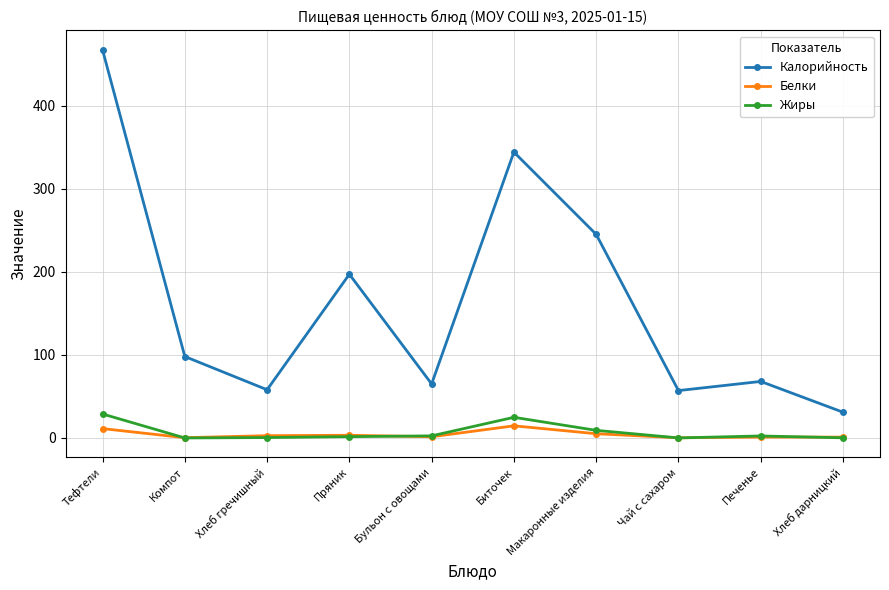

Is it true that Жиры equals 0.0 at Компот?

True